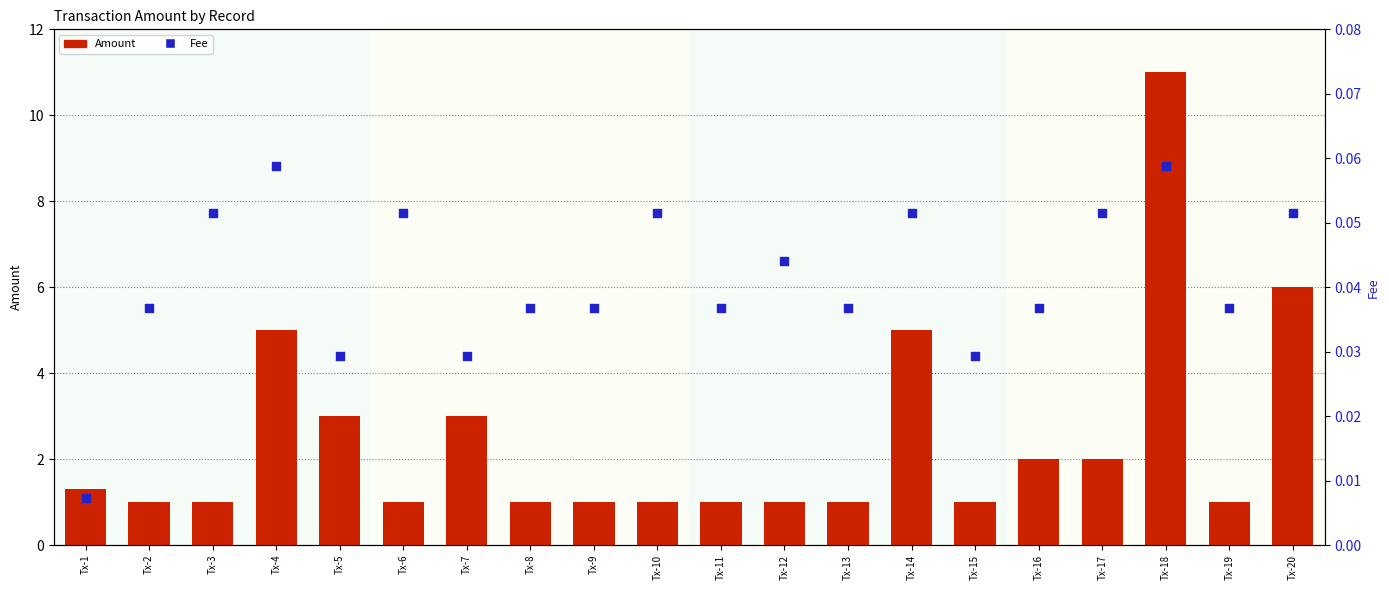

At which category is the sum across all series the highest?

Tx-18